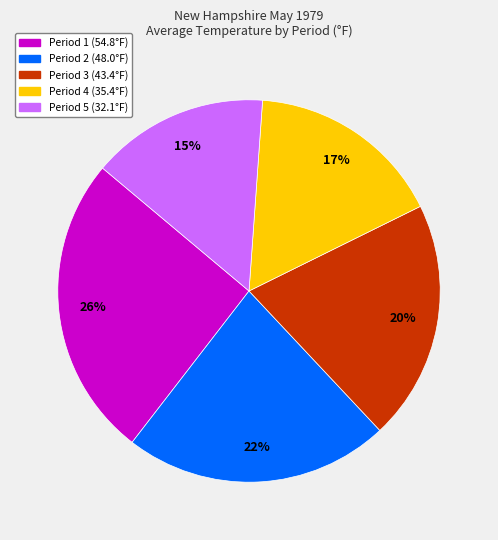

Do Period 2 and Period 3 together represent more than half of the pie?

No